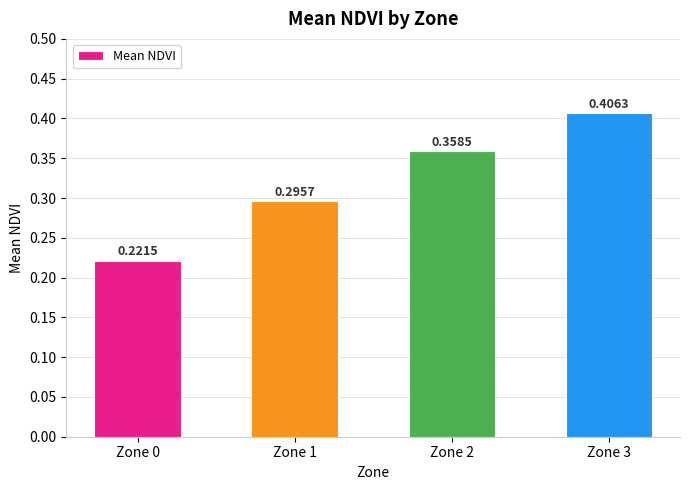

Between Zone 0 and Zone 1, which is larger?

Zone 1